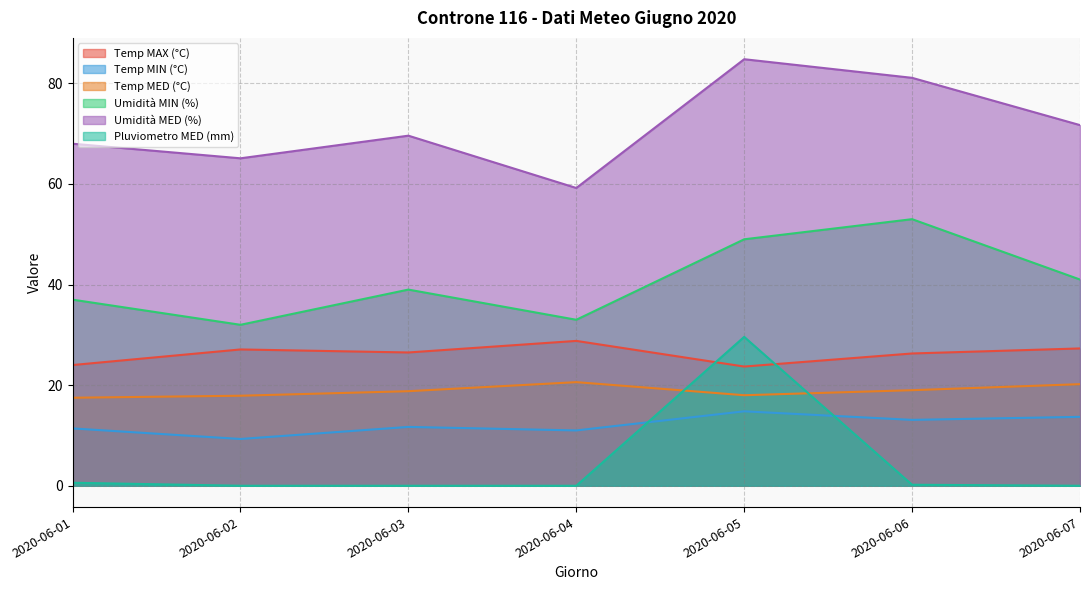

At how many categories does at least one series exceed 37?

7